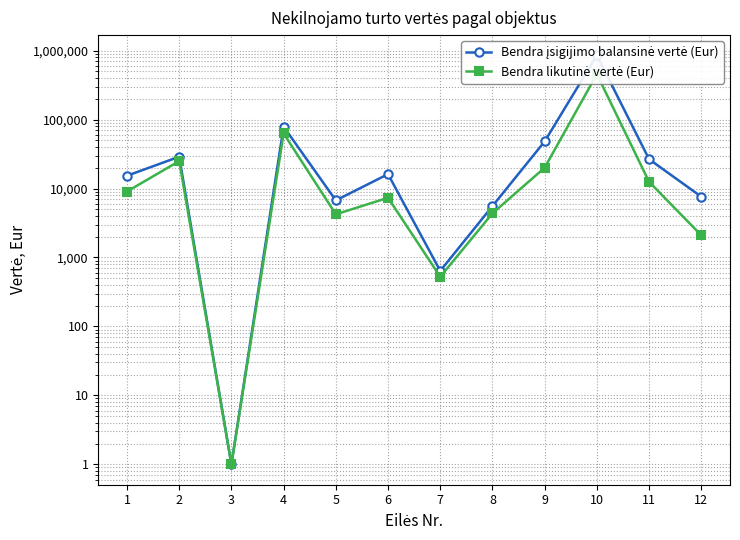

What is the sum of the Bendra likutinė vertė (Eur) values at 6 and 8?

11708.7